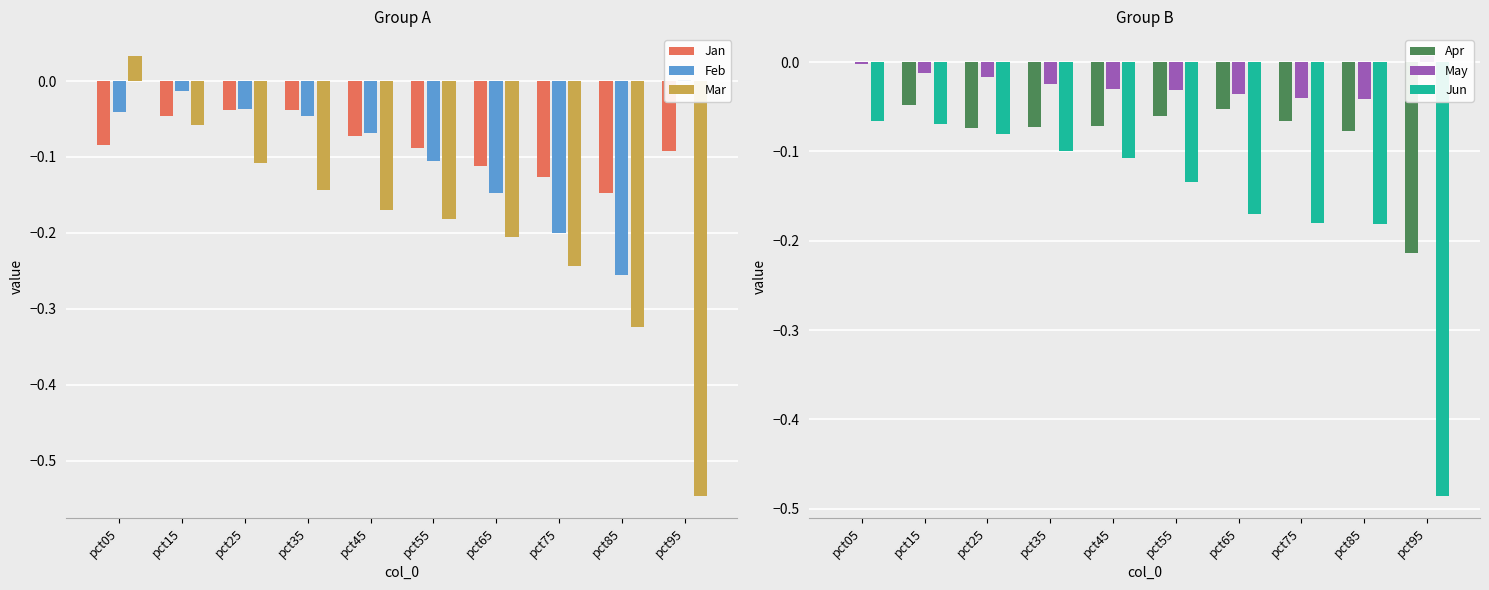

What is the sum of all Jun values?

-1.6